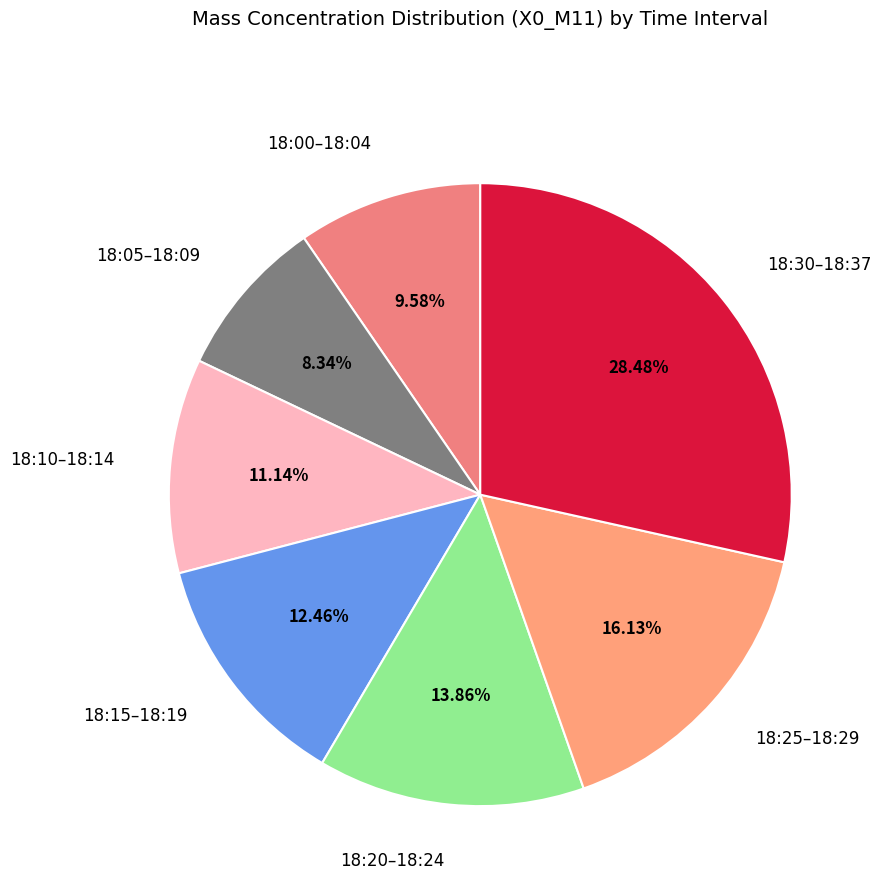

Rank the categories by value from lowest to highest.

18:05–18:09, 18:00–18:04, 18:10–18:14, 18:15–18:19, 18:20–18:24, 18:25–18:29, 18:30–18:37